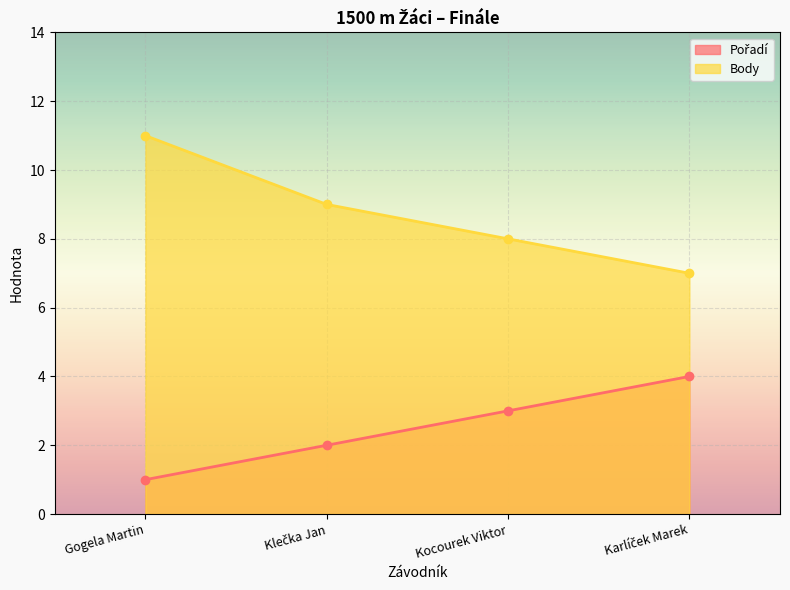

What is the value of the Pořadí point at the 4th from the left?

4